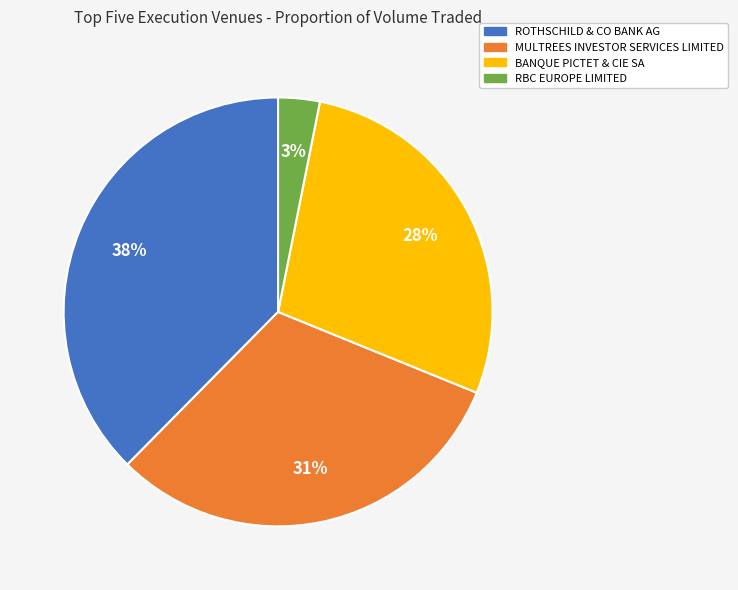

The RBC EUROPE LIMITED slice represents 3% of the pie. True or false?

True